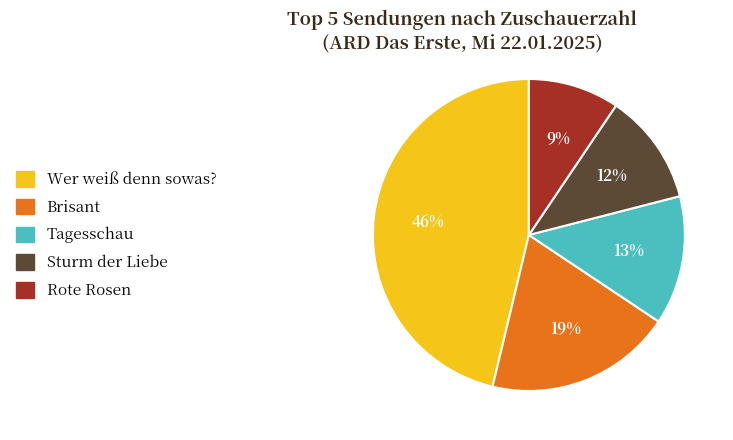

Which has a higher value, Wer weiß denn sowas? or Sturm der Liebe?

Wer weiß denn sowas?